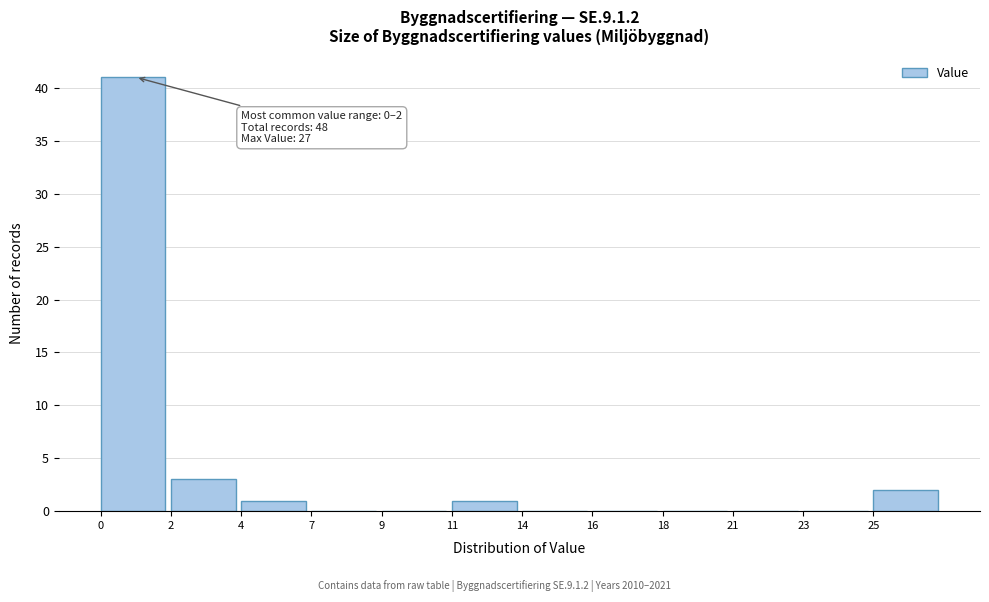

Reading left to right, what are all the values shown in this chart?

0=41	2=3	4=1	7=0	9=0	11=1	14=0	16=0	18=0	21=0	23=0	25=2